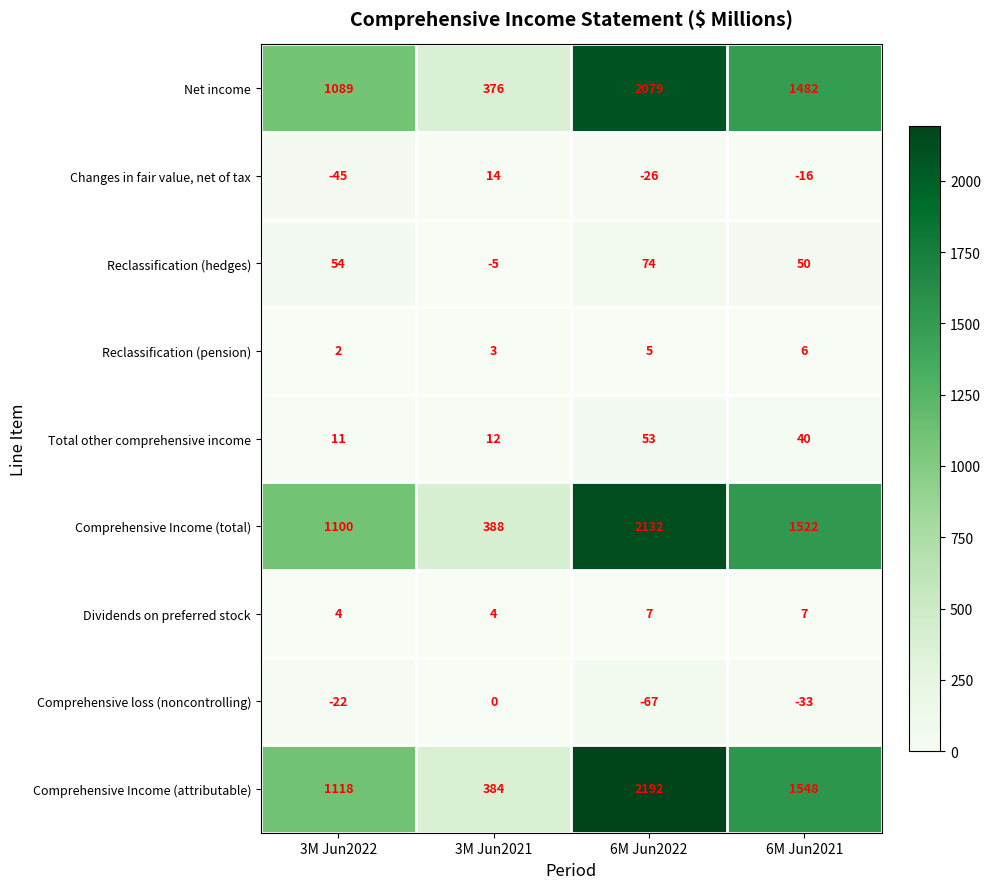

At which category is the sum across all series the highest?

6M Jun2022